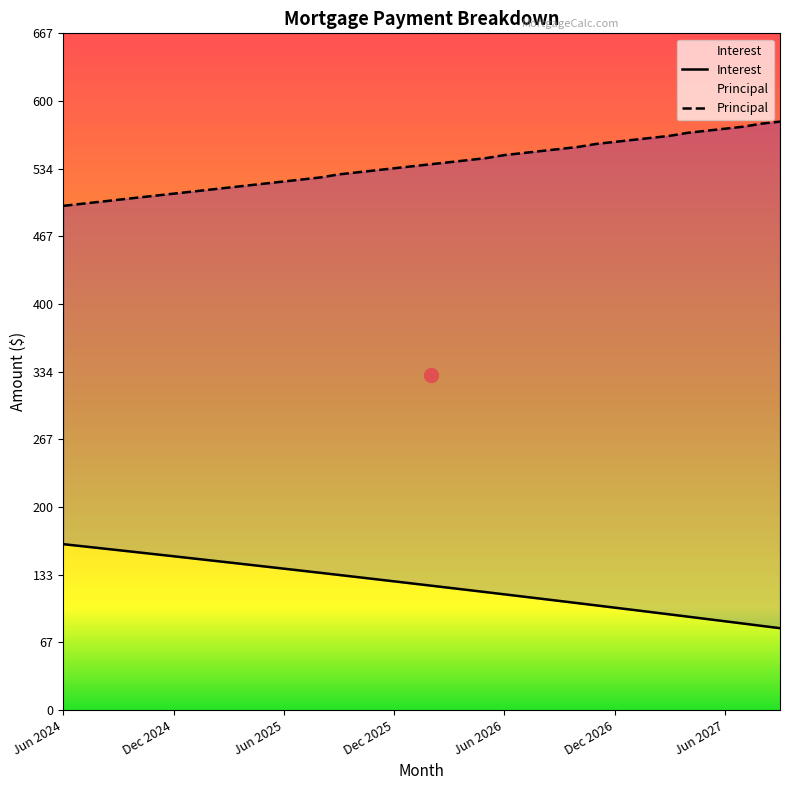

Which series has the largest range (max minus min)?

Principal